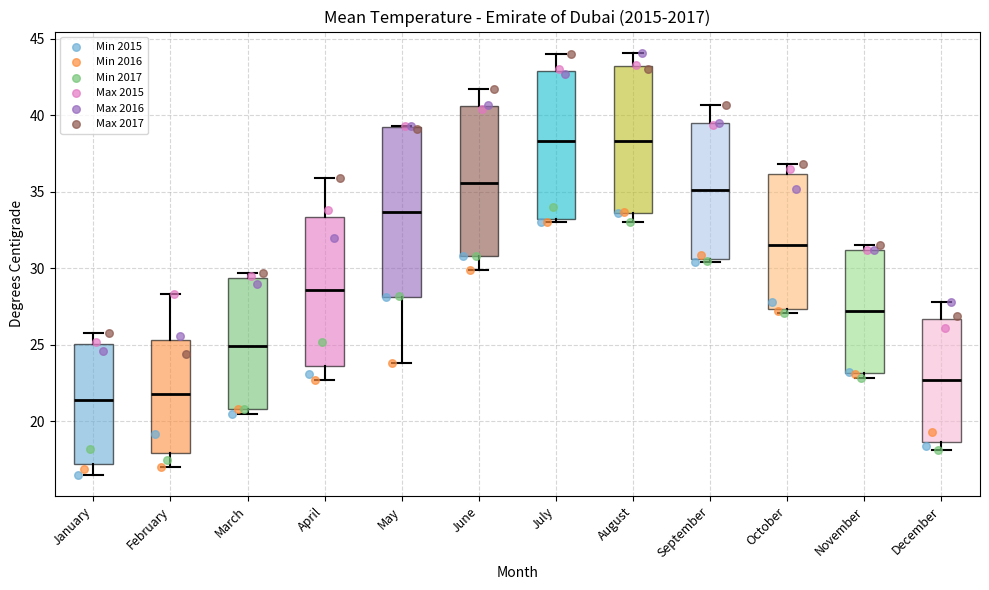

Where is the lower edge of the box for January on the y-axis? The values are not printed on the chart, so give them approximately, as read against the axis.

17.0